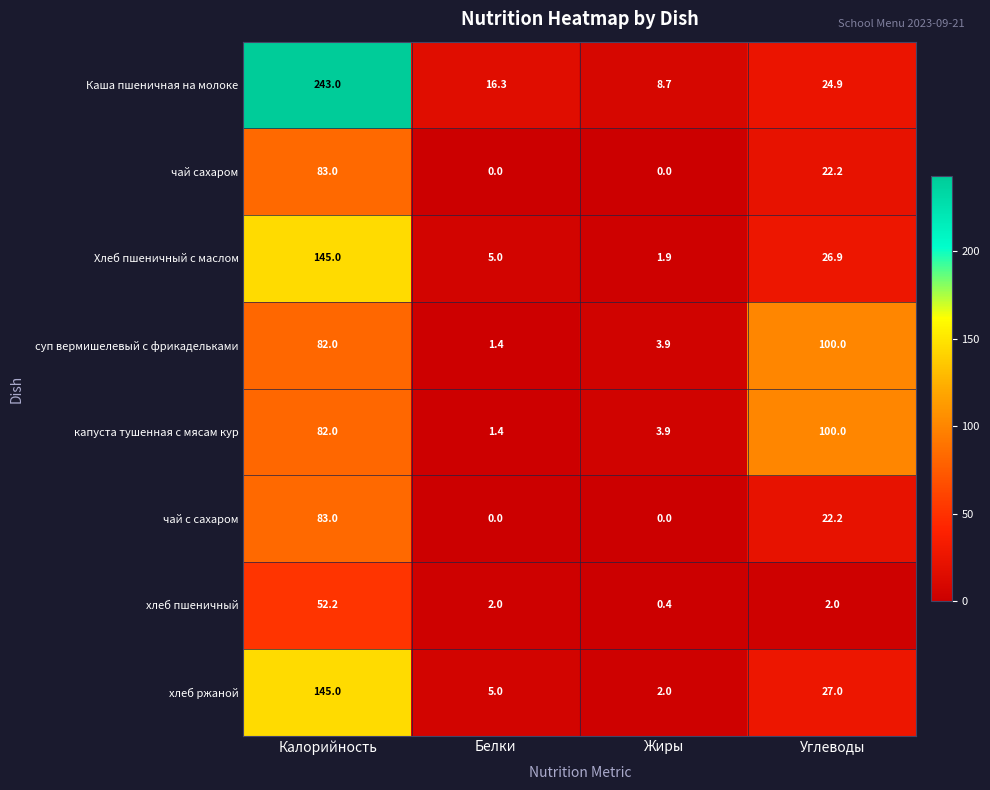

What is the difference between the maximum and minimum values in the чай с сахаром series?

83.0